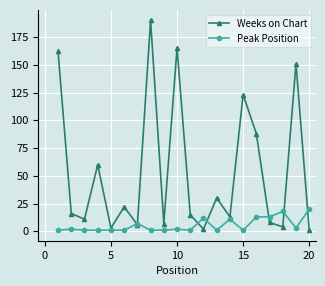

Is this an area chart (filled region under the line)?

No